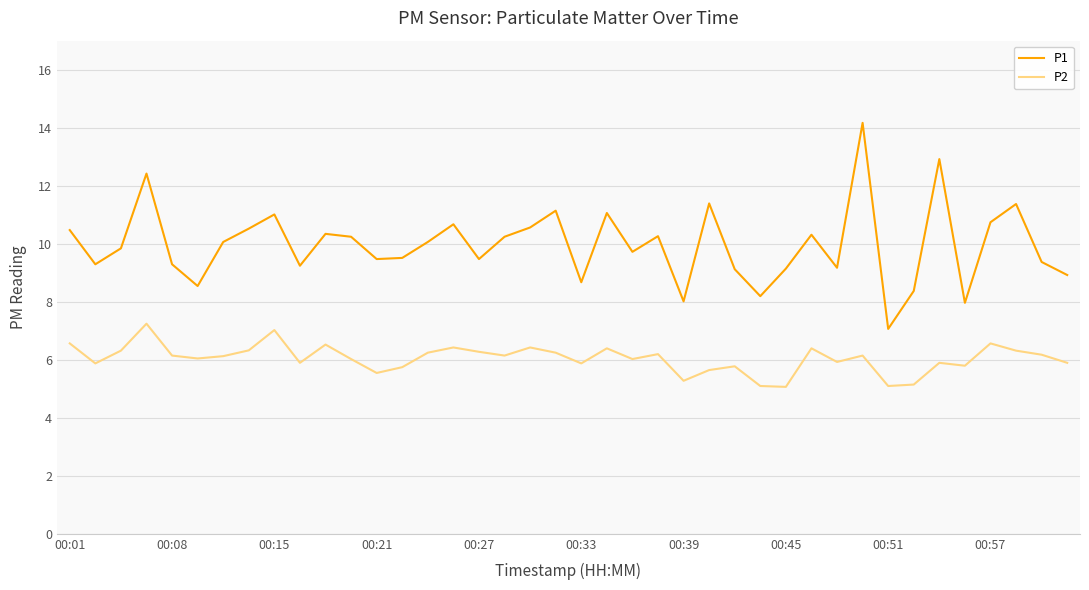

What is the minimum value for P2?

5.1